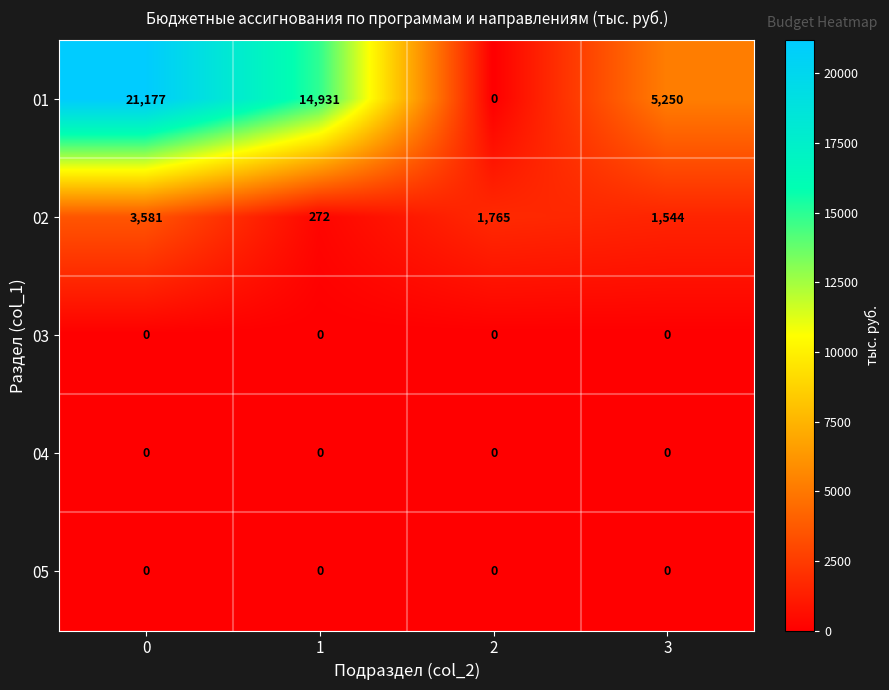

Reading left to right, transcribe all the data shown in this chart.

01: 21177	14931	0	5250
02: 3581	272	1765	1544
03: 0	0	0	0
04: 0	0	0	0
05: 0	0	0	0